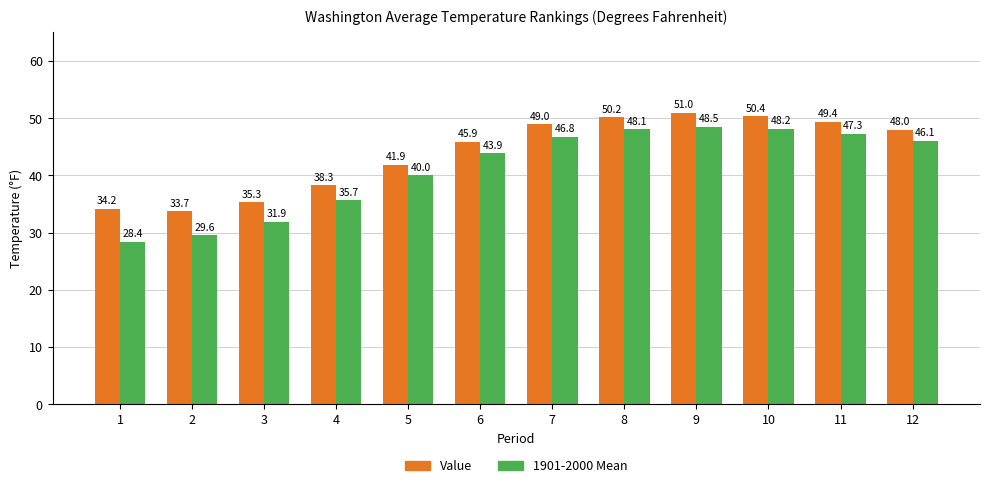

Between 4 and 9, which series saw the biggest shift?

1901-2000 Mean